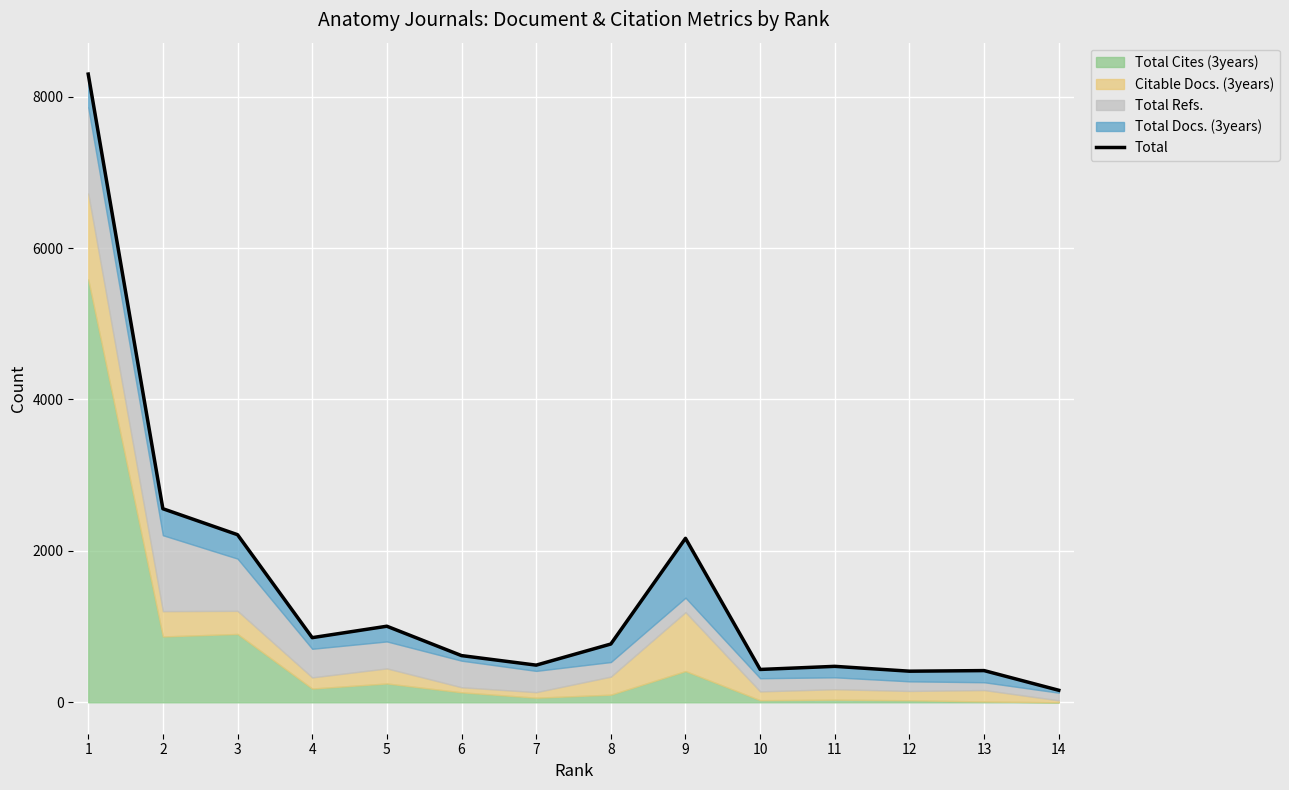

Reading left to right, extract all data points from this chart.

8298	2557	2214	854	1005	617	491	770	2166	434	475	411	419	159